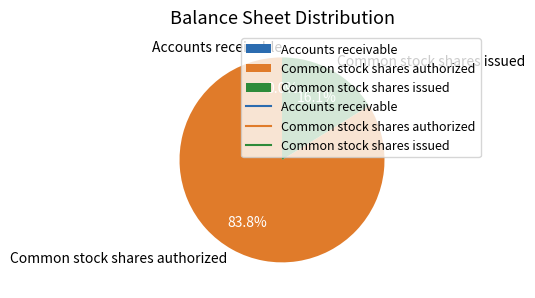

What is the largest slice in the pie chart?

Common stock shares authorized